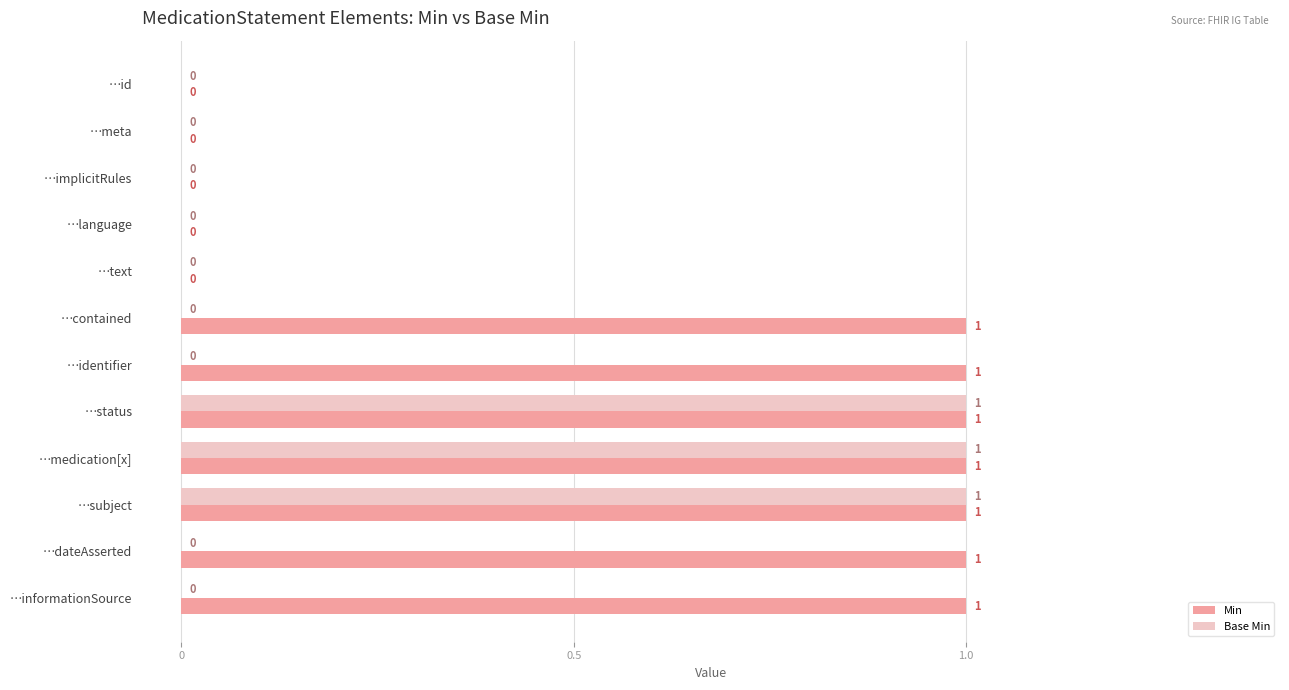

Is the value of Min at …meta greater than the value of Base Min at …status?

No